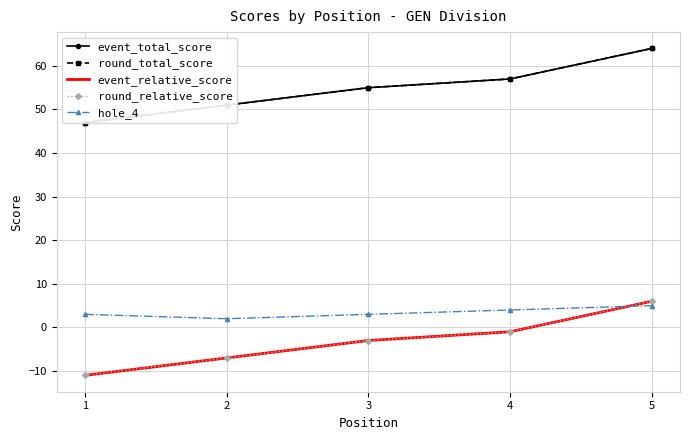

At which category is the sum across all series the highest?

5